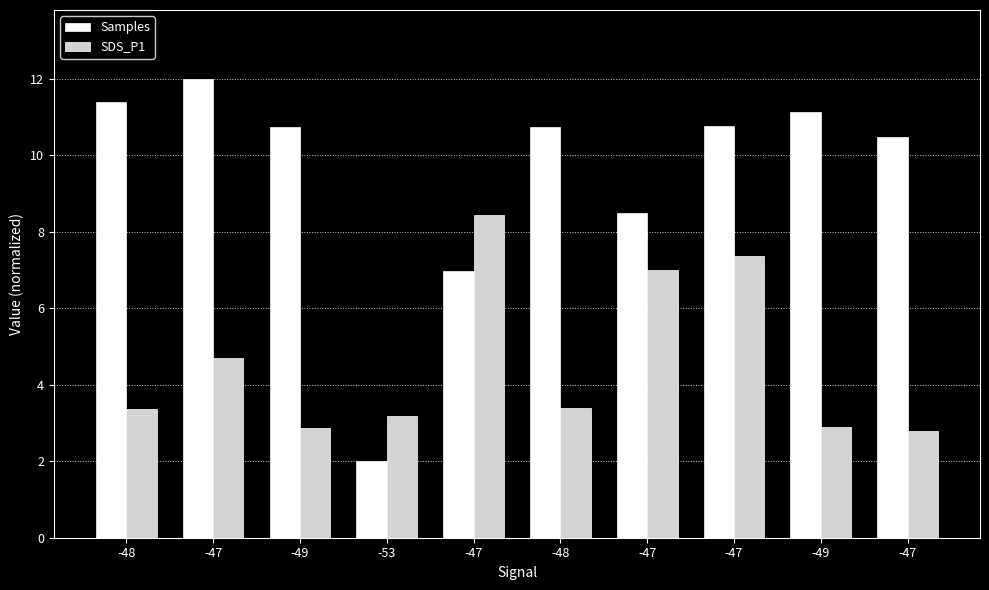

Reading right to left, extract all data points from this chart.

Samples: -47=10.5	-49=11.1	-47=10.8	-47=8.5	-48=10.7	-47=7.0	-53=2.0	-49=10.7	-47=12.0	-48=11.4
SDS_P1: -47=2.8	-49=2.9	-47=7.4	-47=7.0	-48=3.4	-47=8.4	-53=3.2	-49=2.9	-47=4.7	-48=3.4